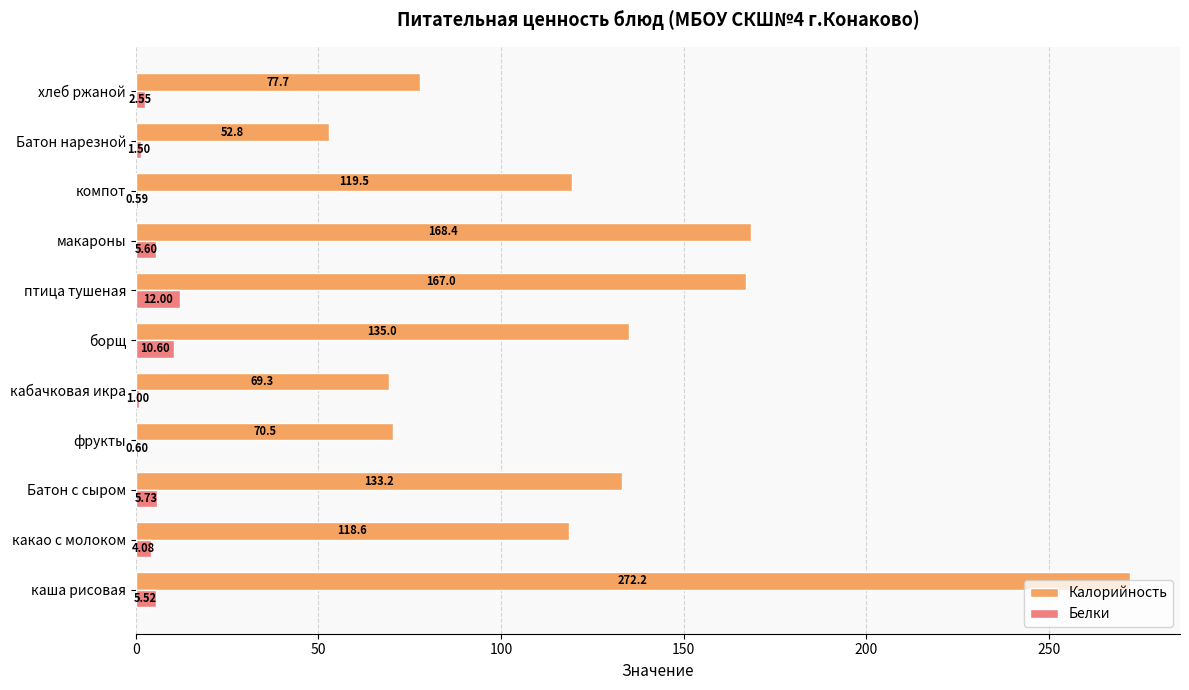

Which category has the highest value in the Белки series?

птица тушеная